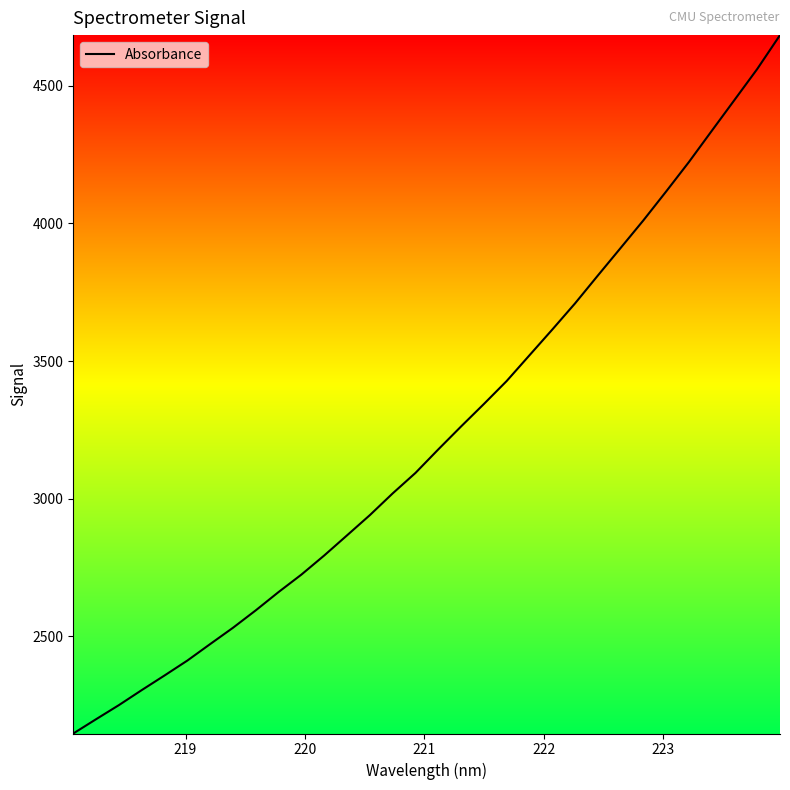

Does the chart have visible grid lines?

No